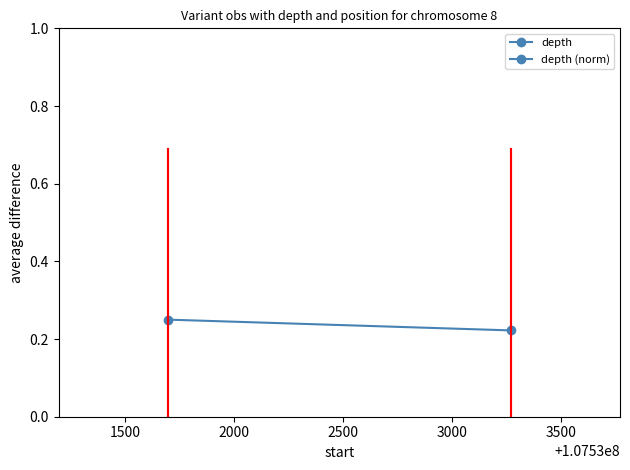

What are all the series names shown in the legend?

depth, depth (norm)